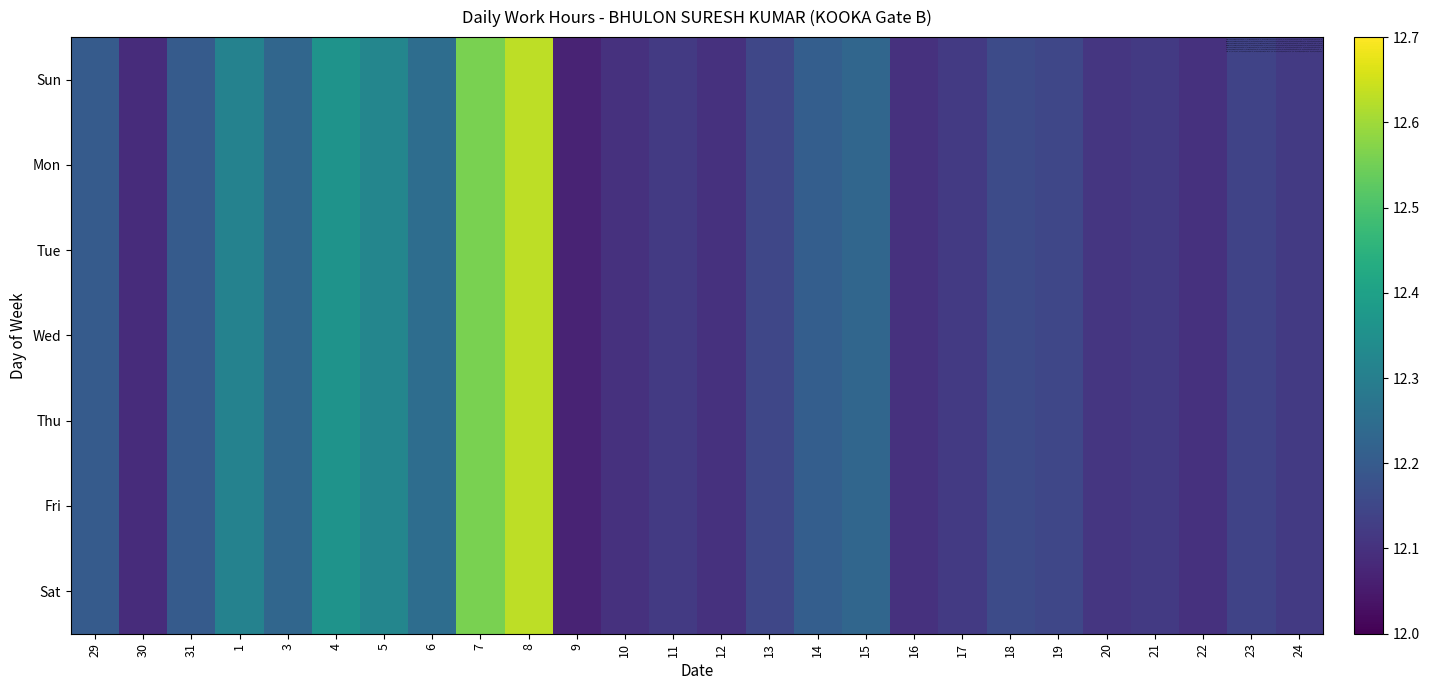

At 4, list the series in order from largest to smallest.

Sun, Mon, Tue, Wed, Thu, Fri, Sat